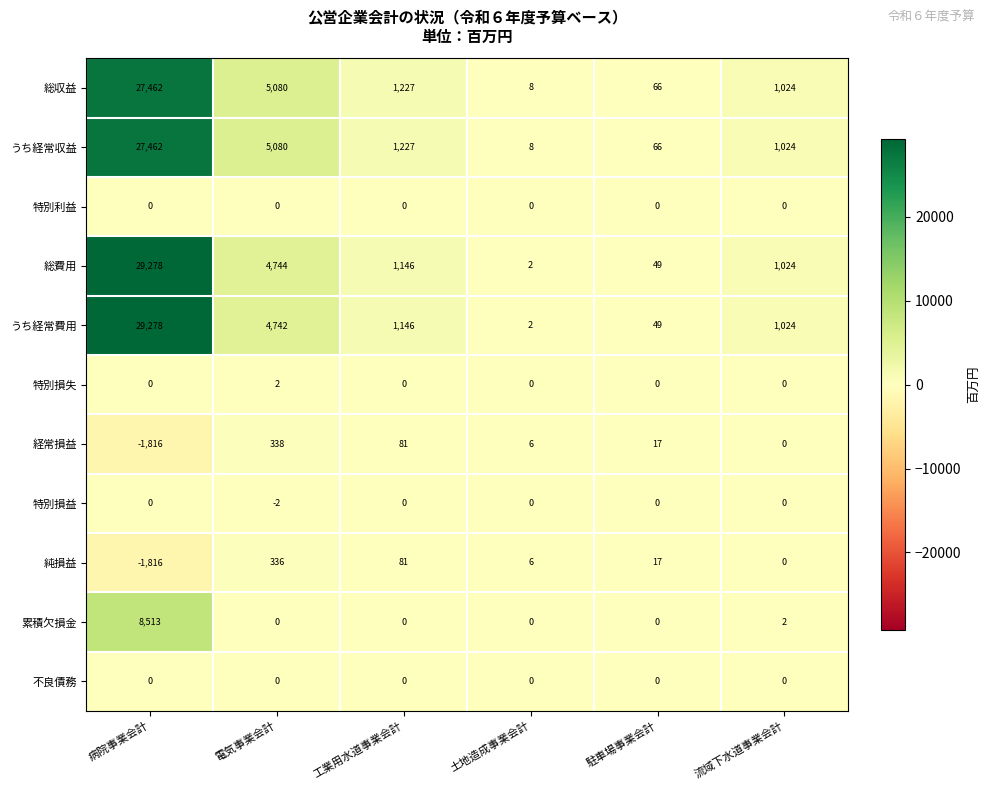

Which series has the largest total across all categories?

総費用